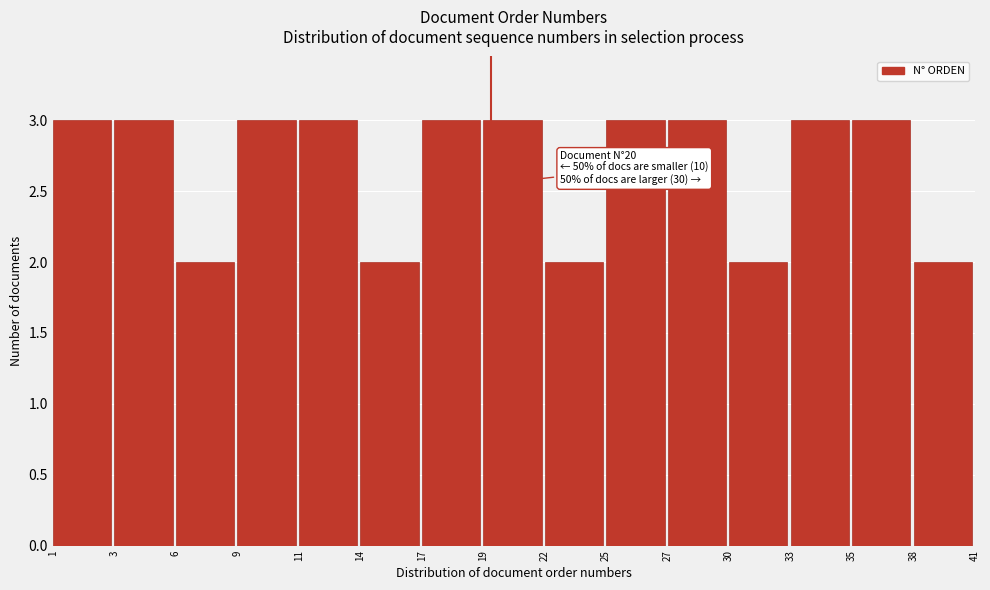

Reading left to right, list all the values displayed in this chart.

3	3	2	3	3	2	3	3	2	3	3	2	3	3	2